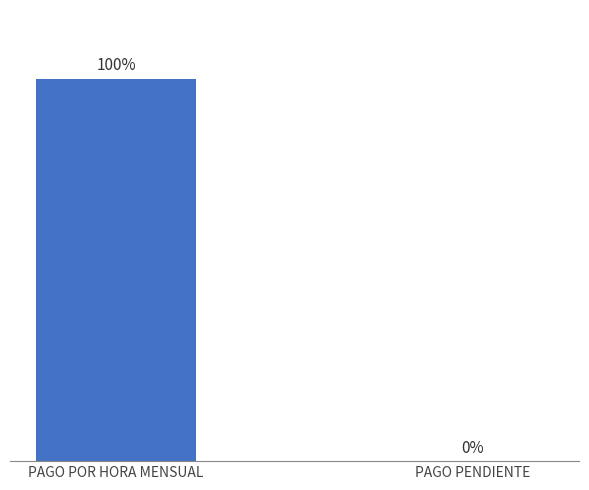

Which label corresponds to the largest value in the chart?

PAGO POR HORA MENSUAL